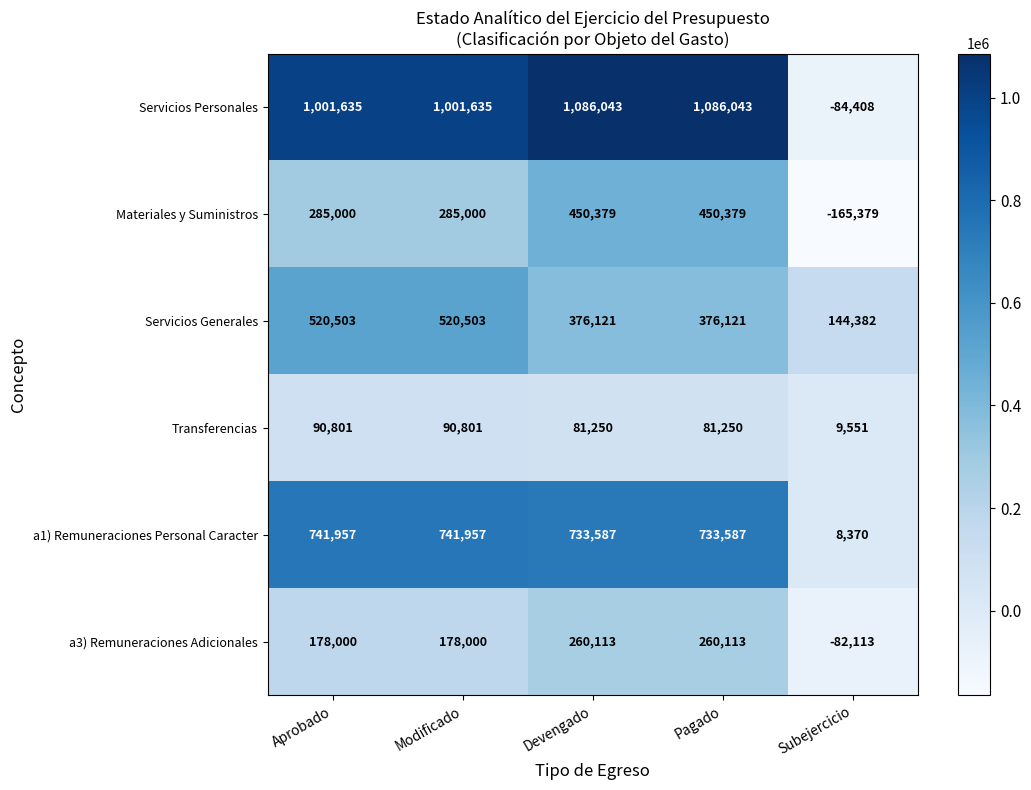

What is the maximum value shown in the chart?

1086043